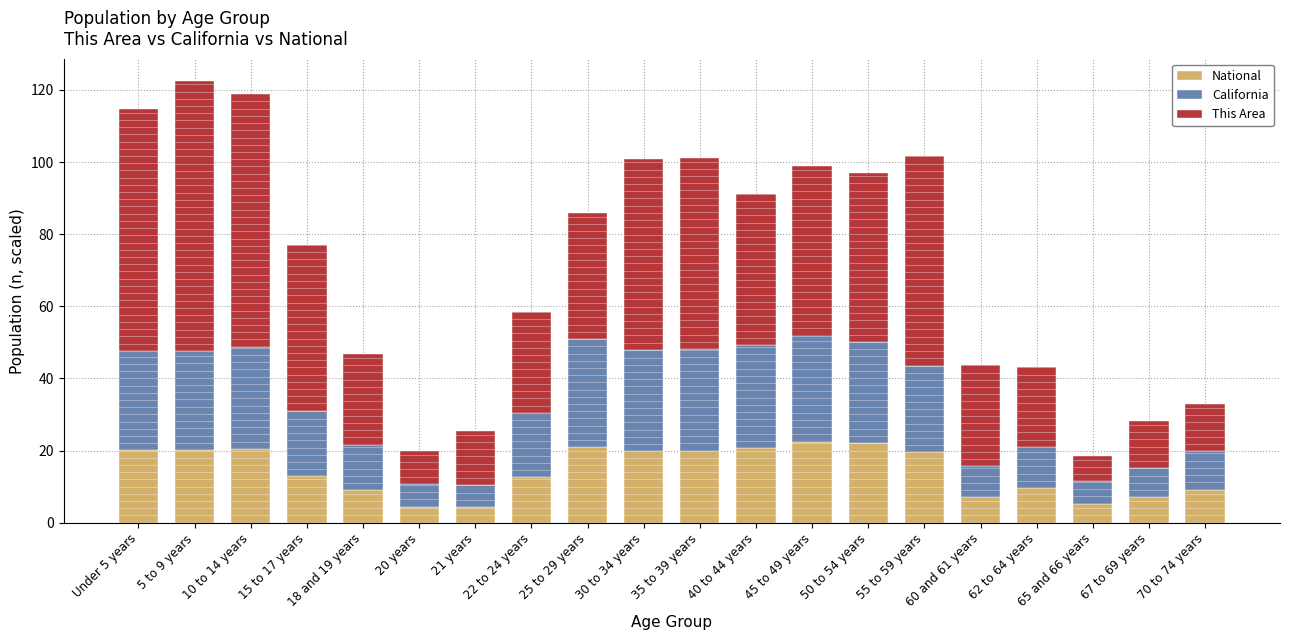

The National series shows 27.2 at 30 to 34 years. True or false?

False